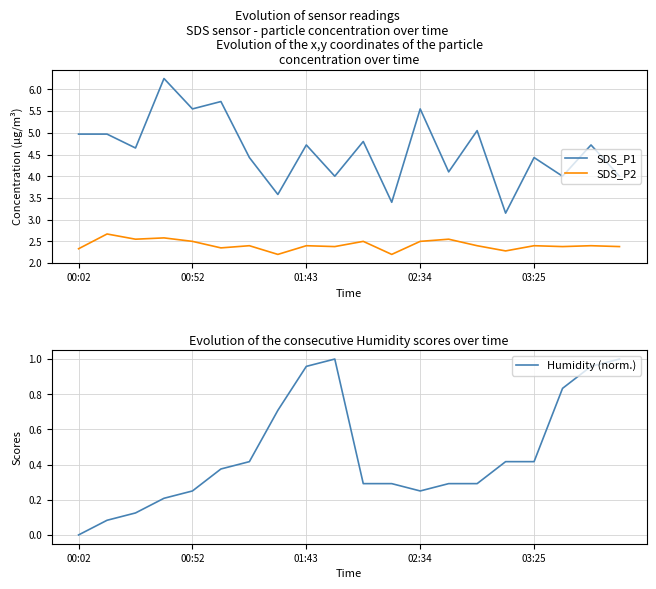

True or false: Humidity (norm.) and SDS_P2 cross at least once.

False